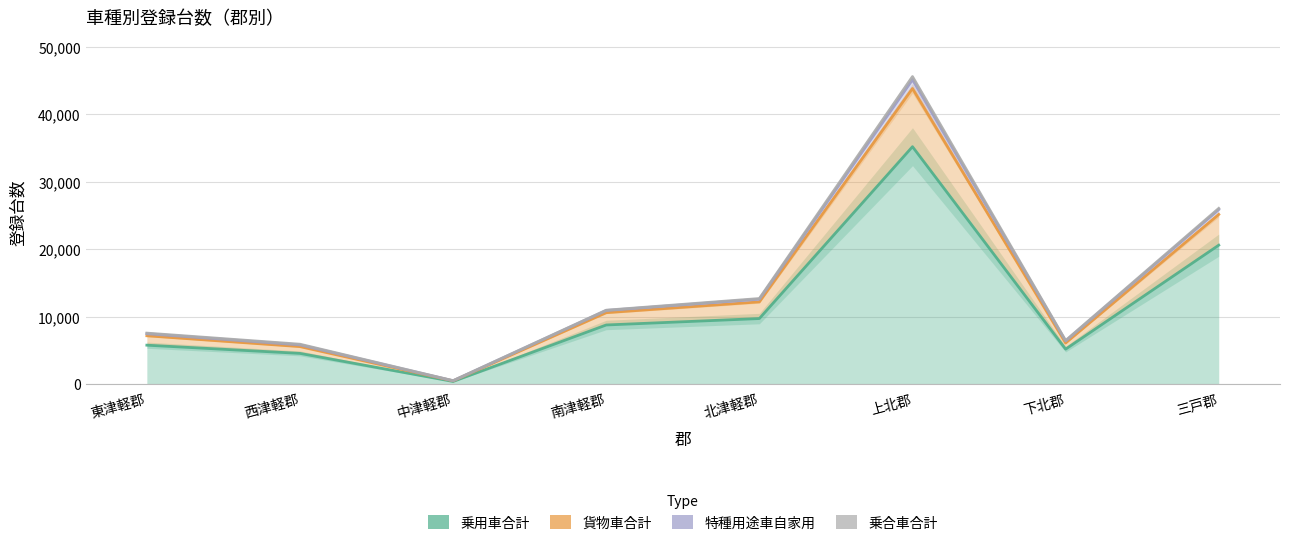

What value does the 貨物車合計 series have at 上北郡?

45560